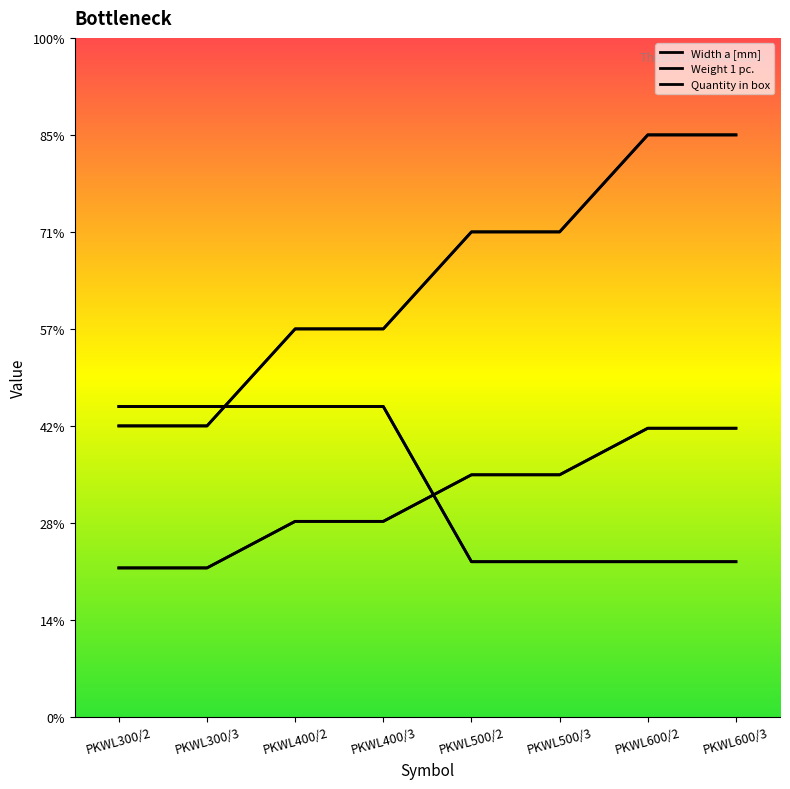

What are all the series names shown in the legend?

Width a [mm], Weight 1 pc., Quantity in box